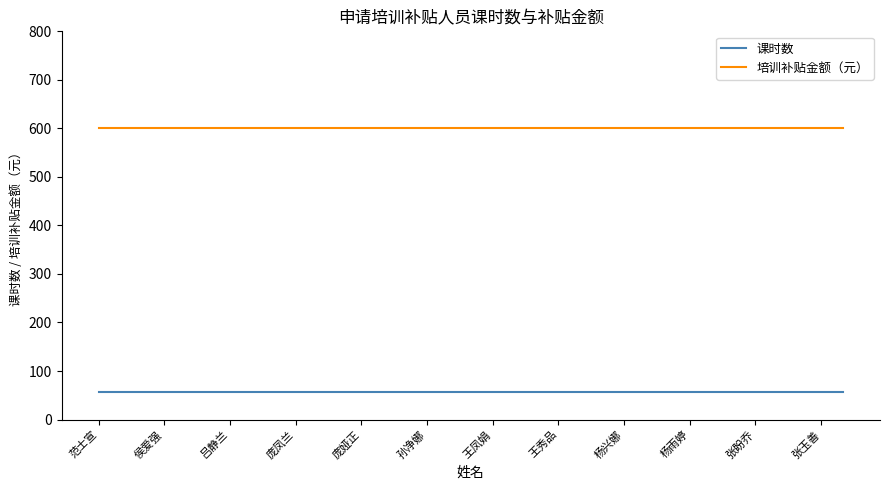

Which series has the largest total across all categories?

培训补贴金额（元）